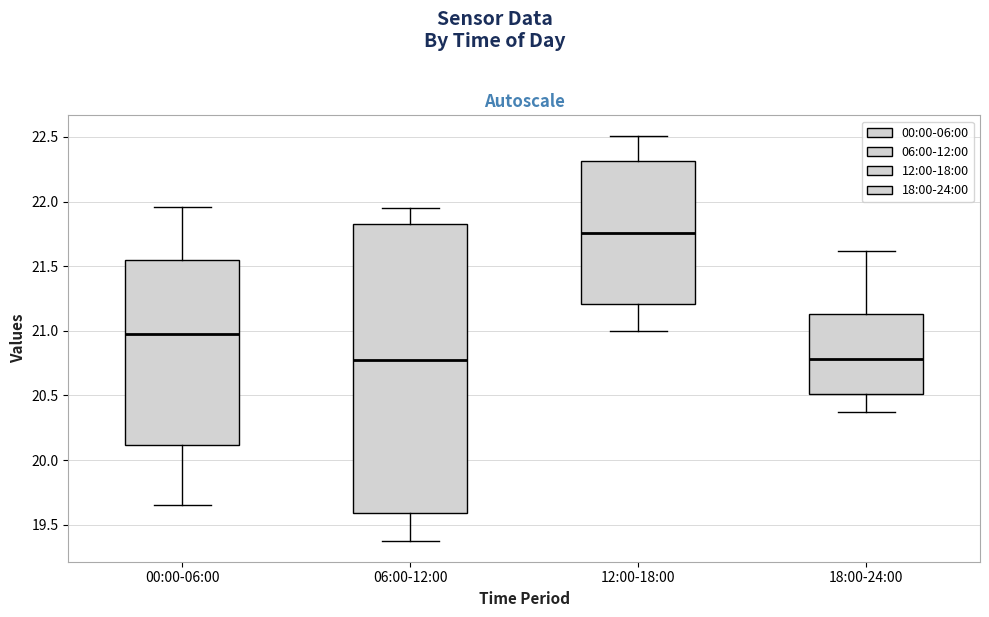

Reading left to right, read every box against the y-axis: the position of its median line, the range the box covers, and the ends of its whiskers. The values are not printed on the chart, so give them approximately, as read against the axis.

00:00-06:00: median 21.00, box 20.10 to 21.55, whiskers 19.65 to 21.95
06:00-12:00: median 20.80, box 19.60 to 21.85, whiskers 19.35 to 21.95
12:00-18:00: median 21.75, box 21.20 to 22.30, whiskers 21.00 to 22.50
18:00-24:00: median 20.80, box 20.50 to 21.15, whiskers 20.35 to 21.60